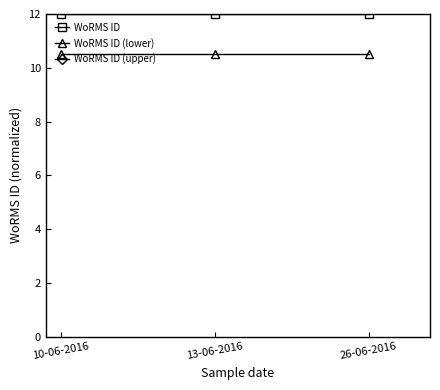

What position from the left is 26-06-2016?

3